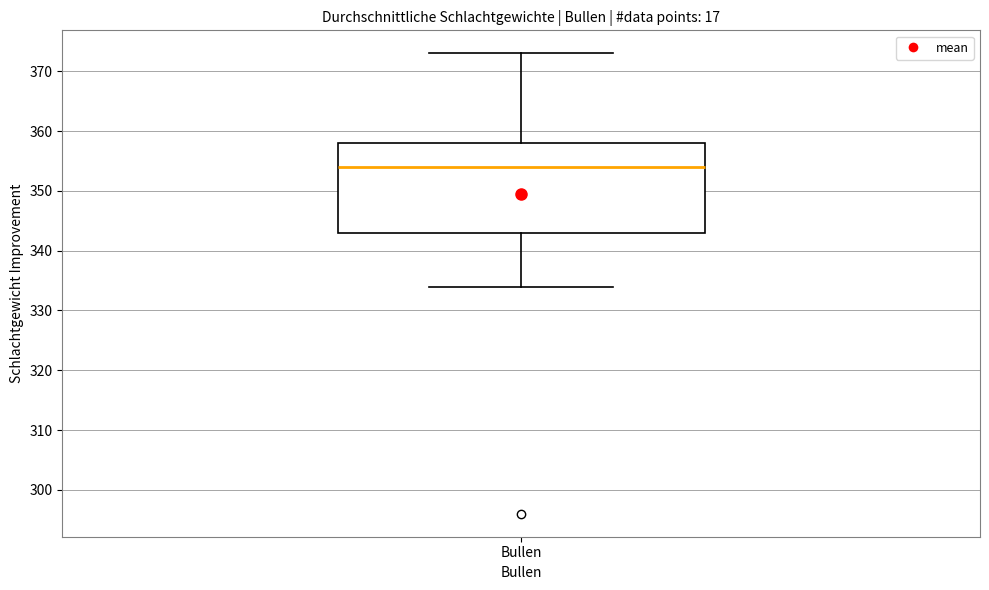

Transcribe this box plot: give where the median line is, the range the box spans, and where the two whiskers end, as read against the y-axis. The values are not printed on the chart, so give them approximately, as read against the axis.

median 354, box 343 to 358, whiskers 334 to 373